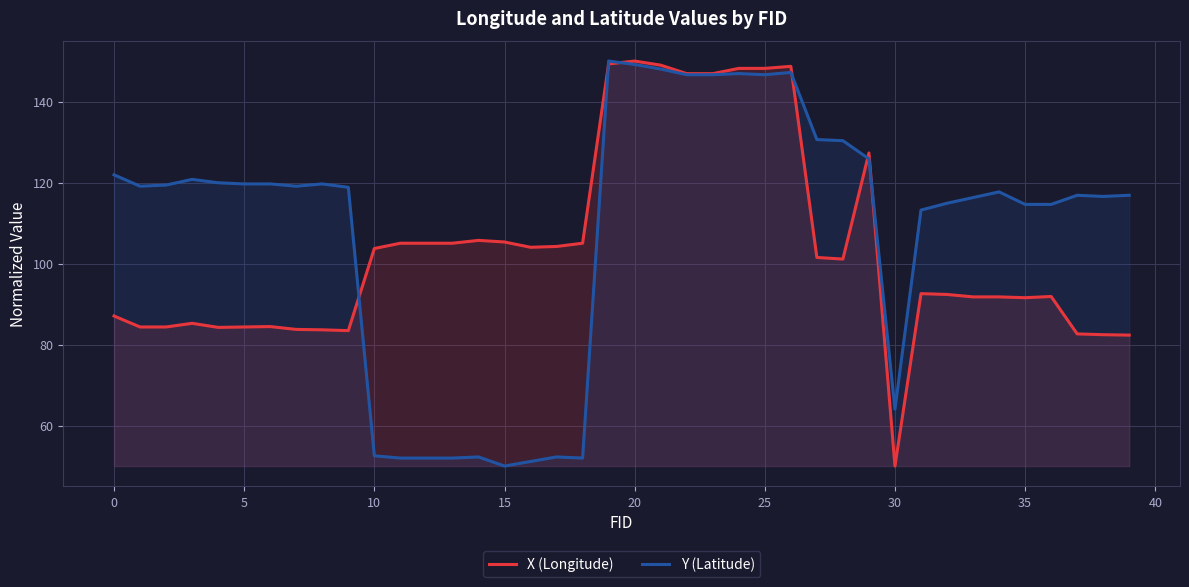

How many data points in Y (Latitude) are less than 119?

20